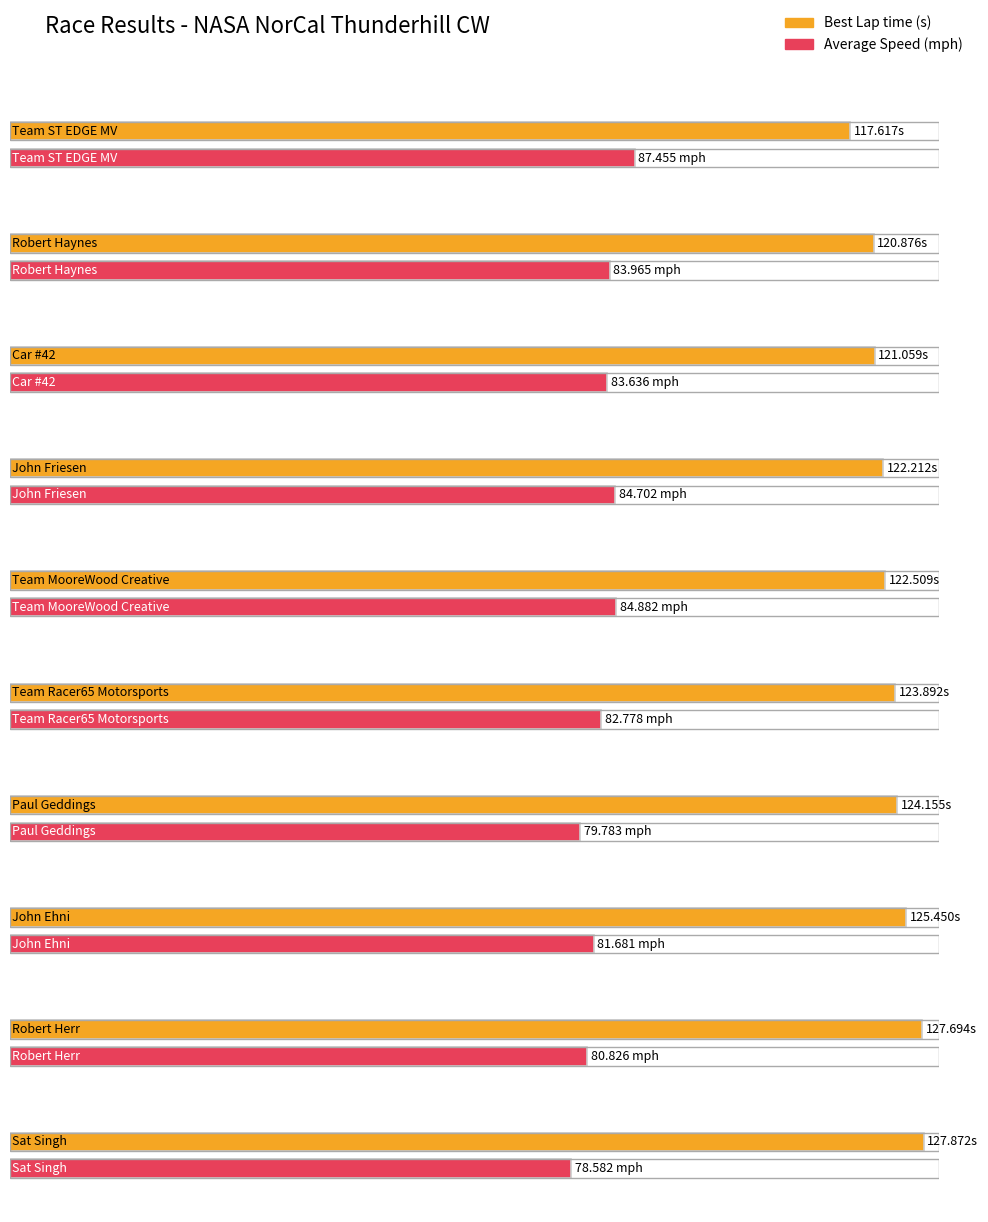

At how many categories does at least one series exceed 90?

10